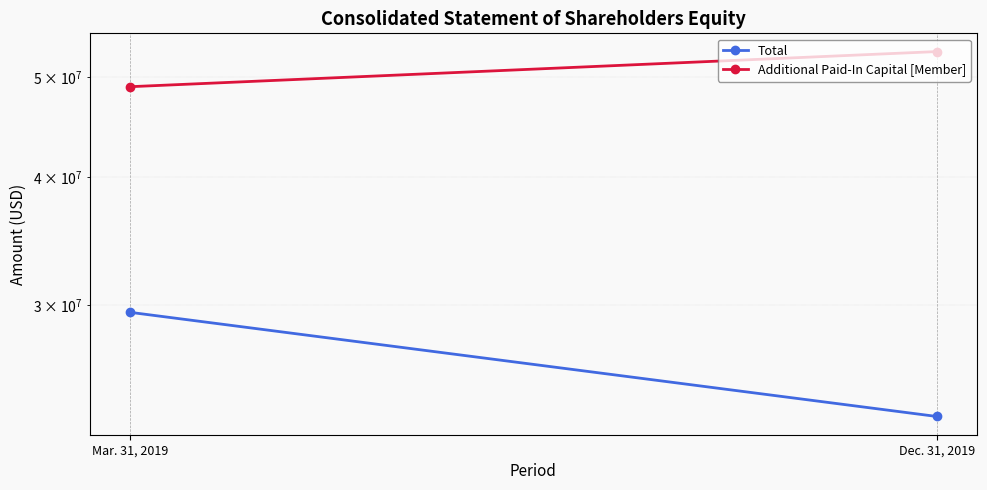

At which category is the sum across all series the highest?

Mar. 31, 2019